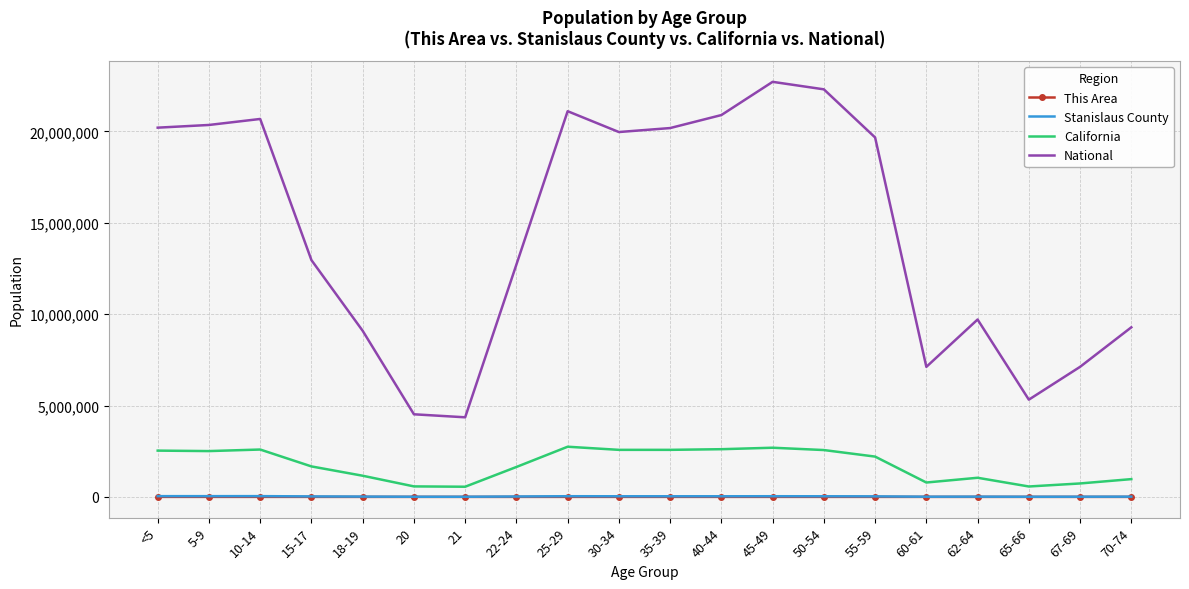

Count the number of categories in the chart.

20